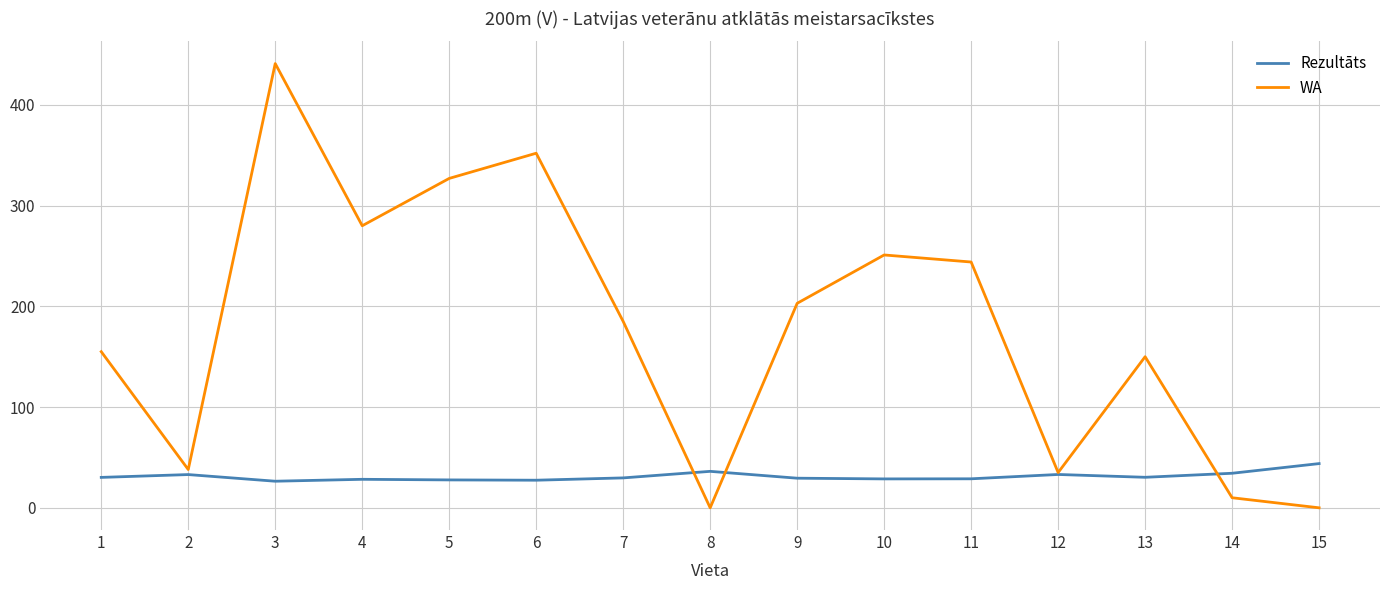

Which series has the widest spread of values?

WA